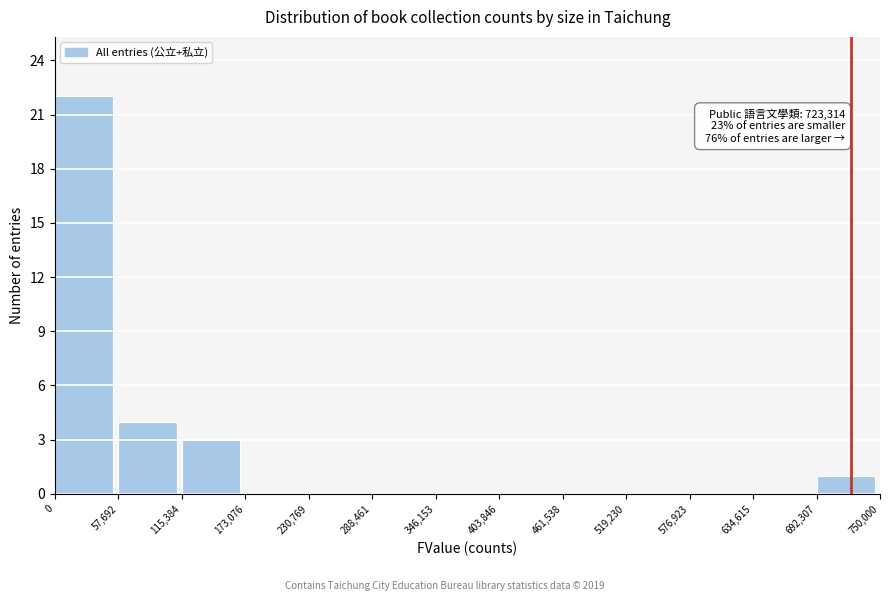

Over which range of the x-axis is the bar tallest?

0 to 57,692